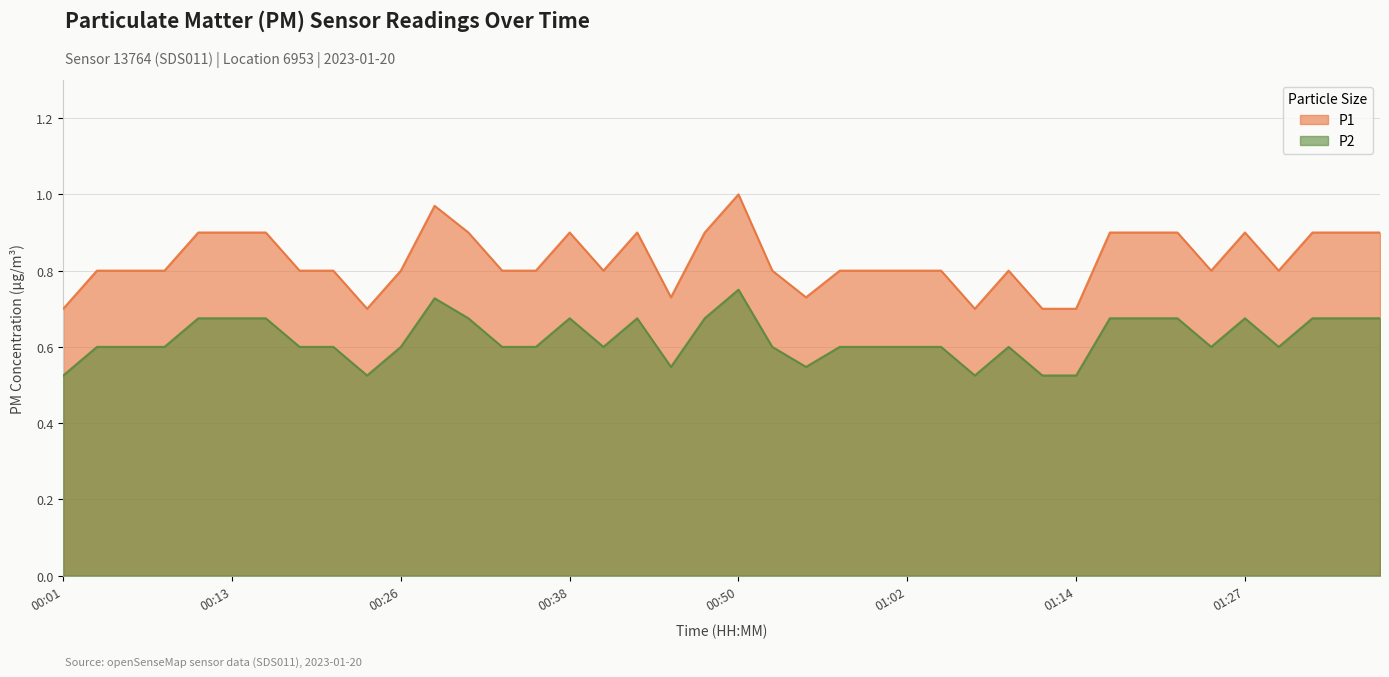

At how many categories does at least one series exceed 0?

40